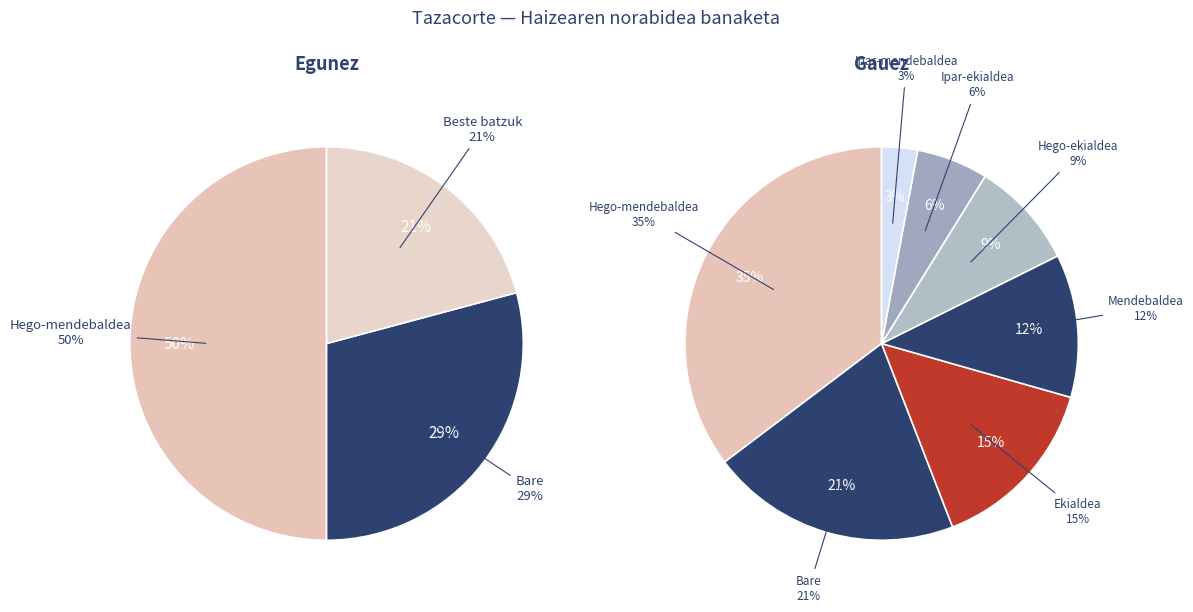

Does any single category account for the majority?

No